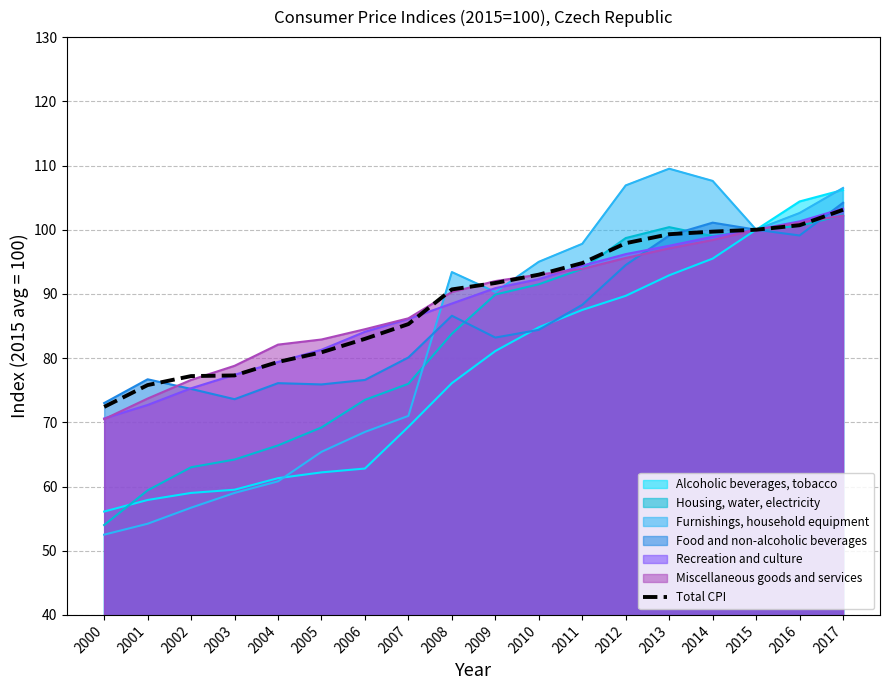

Which category has the lowest value across all series?

2000